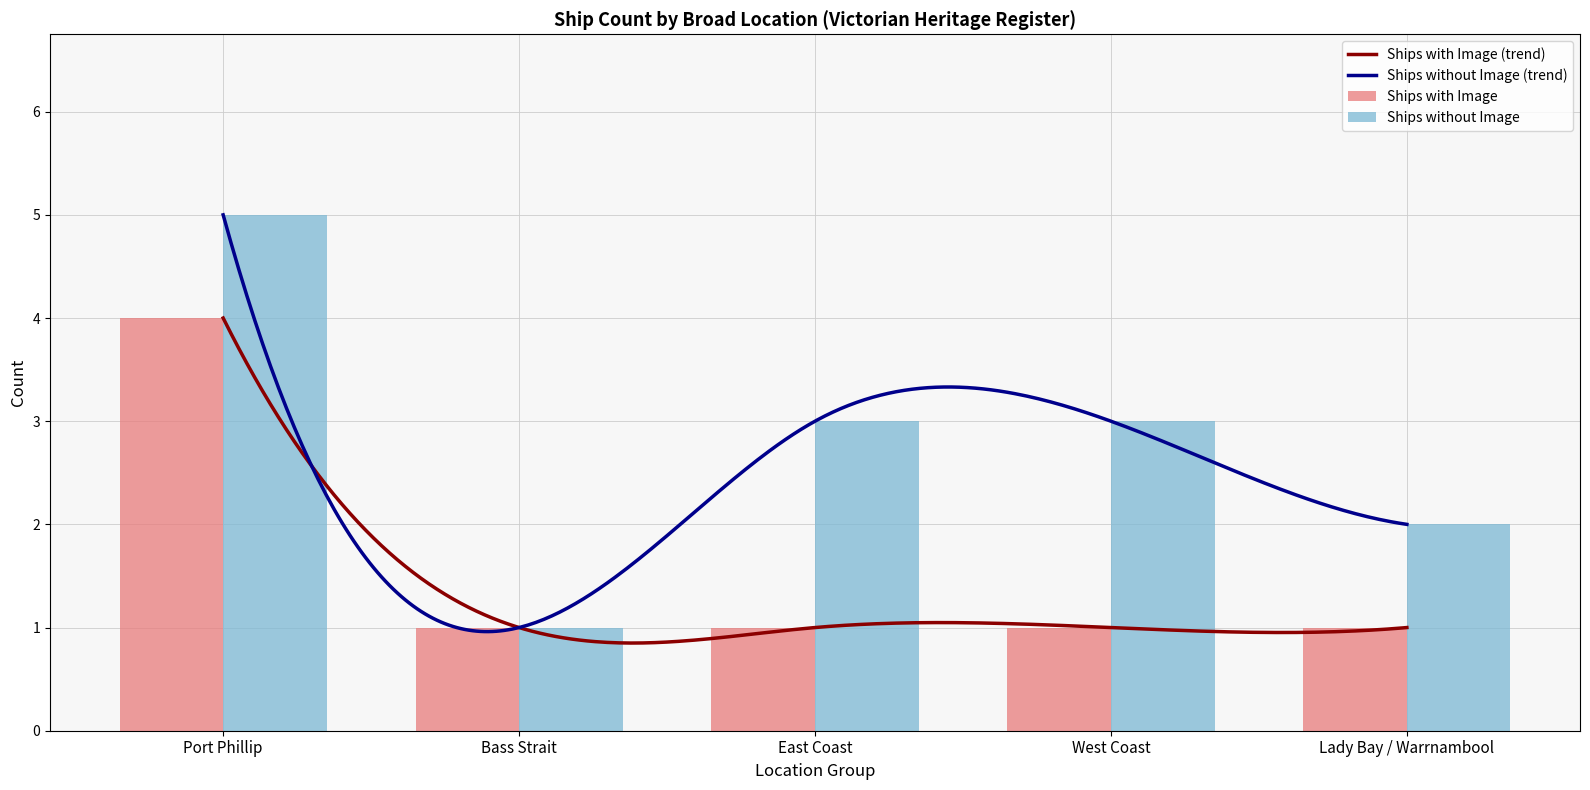

What is the approximate value of Ships without Image at Lady Bay / Warrnambool?

2